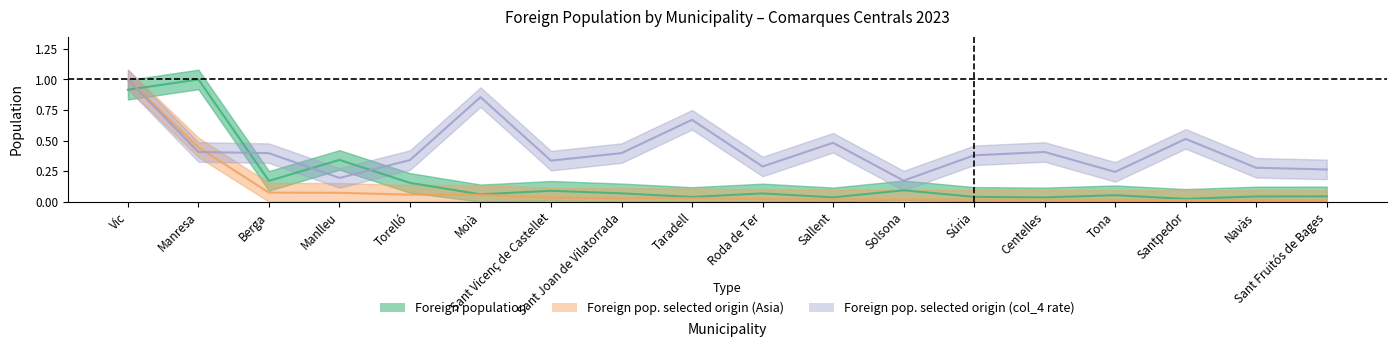

What are all the series names shown in the legend?

Foreign population, Foreign pop. selected origin (Asia), Foreign pop. selected origin (col_4 rate)